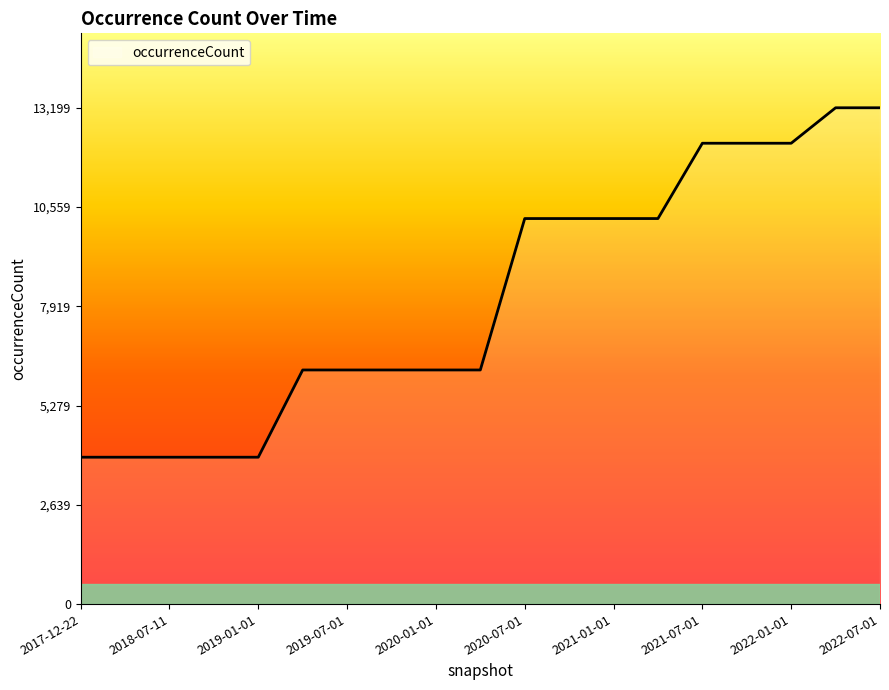

What is the smallest value displayed?

3906